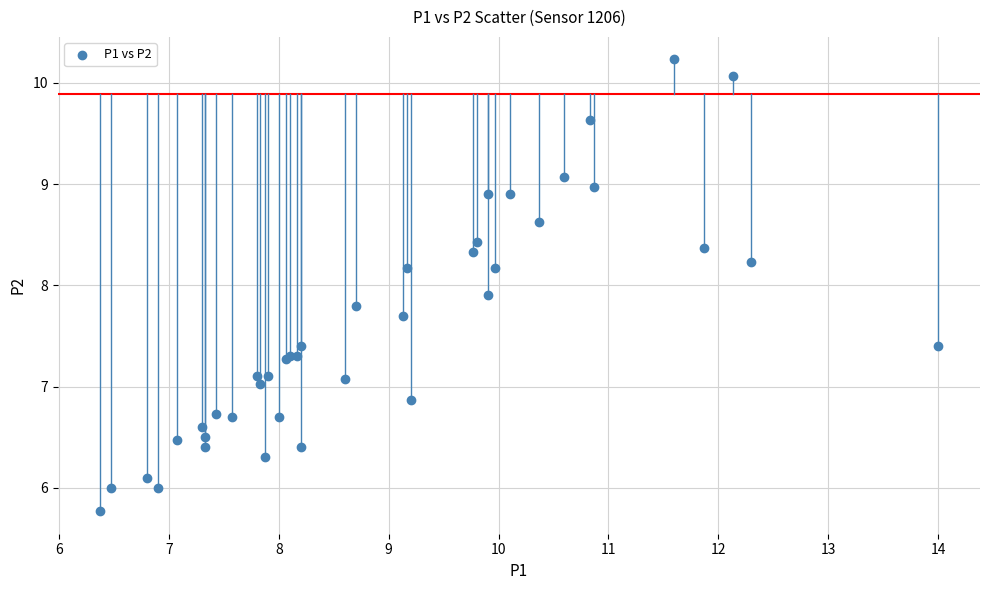

What Y value in the scatter plot is closest to 8?

7.9